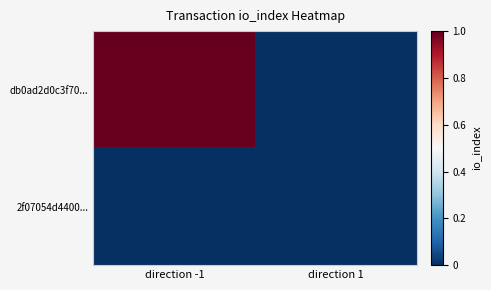

At which category is the sum across all series the highest?

direction -1